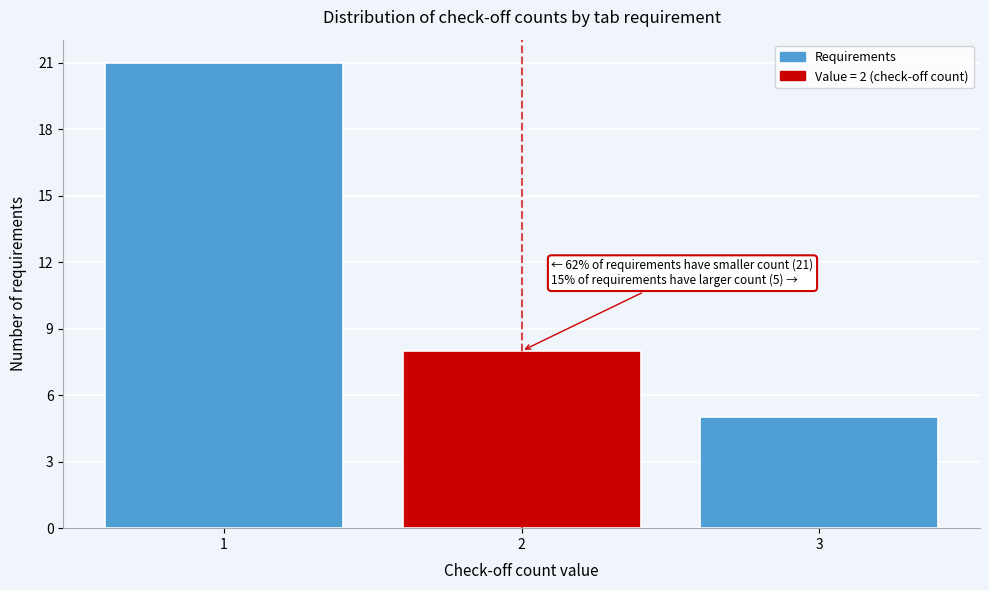

Reading left to right, transcribe all the data shown in this chart.

21	8	5